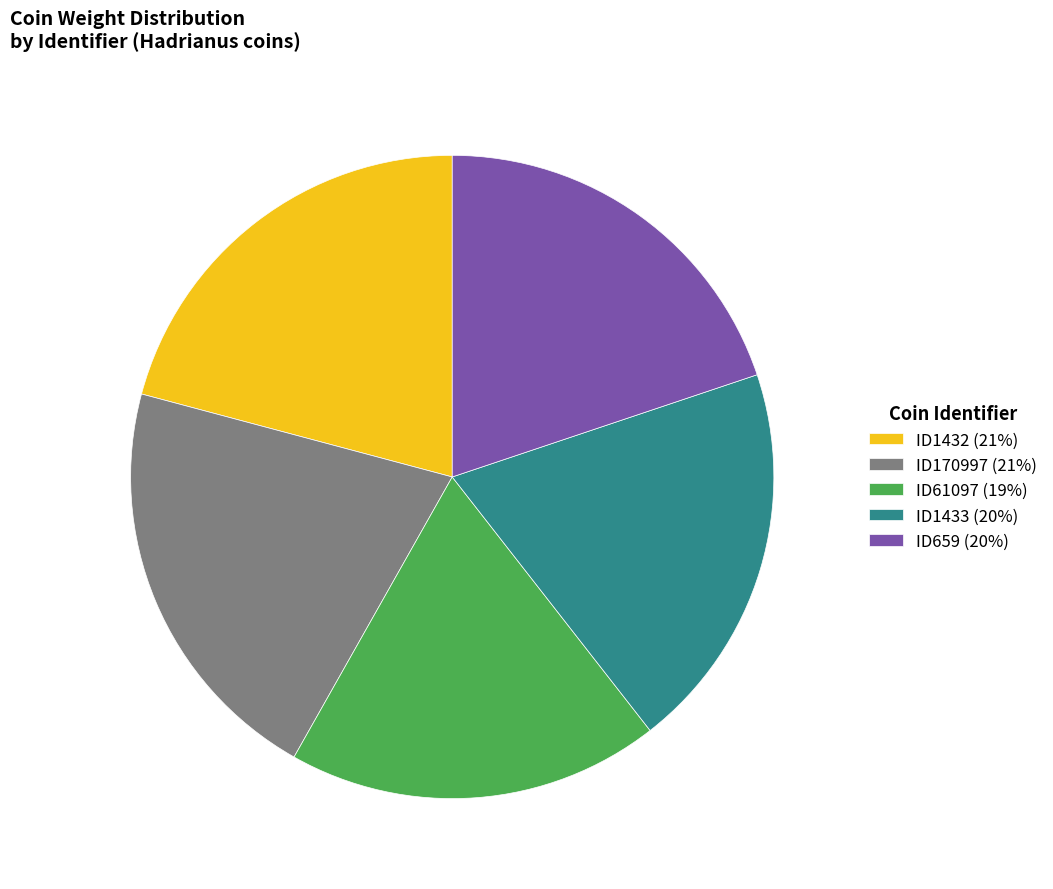

Between ID61097 and ID1433, which is larger?

ID1433